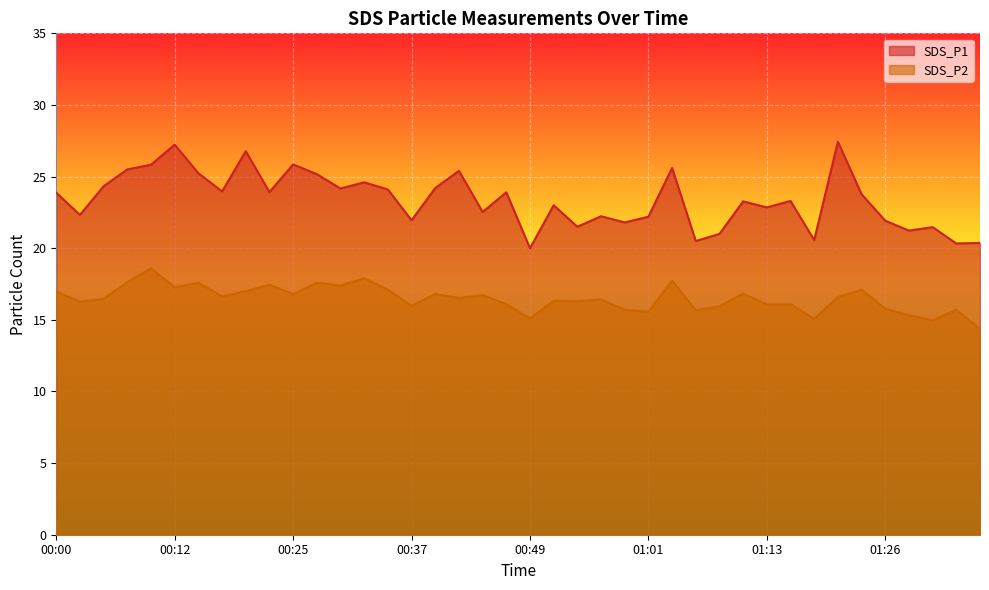

How many distinct data groups are displayed?

2